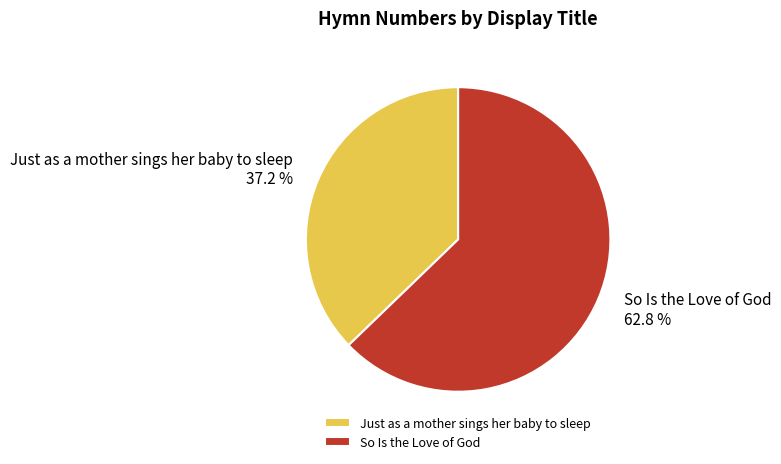

What is the ratio of the value at So Is the Love of God to the value at Just as a mother sings her baby to sleep?

1.7